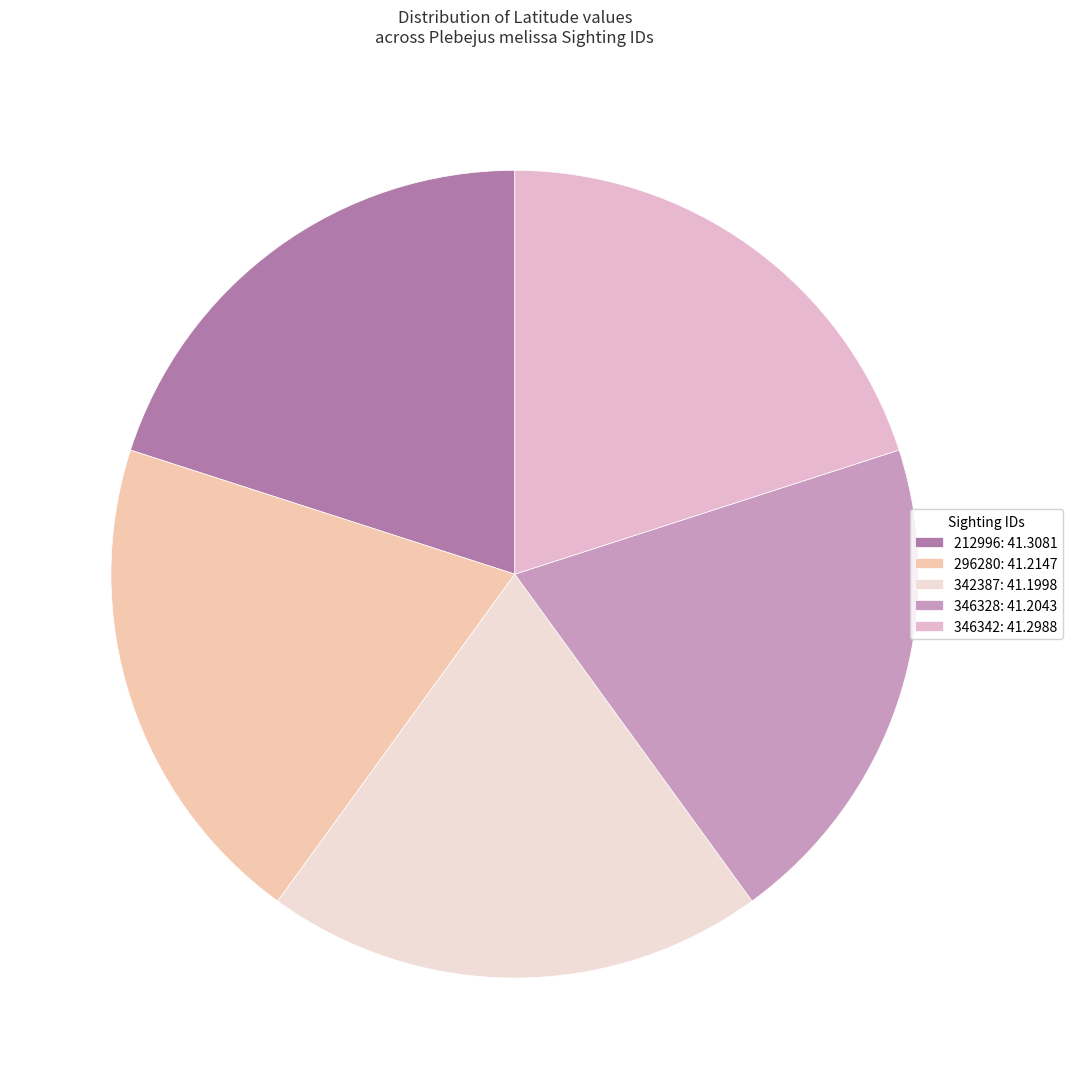

What is the largest slice in the pie chart?

212996